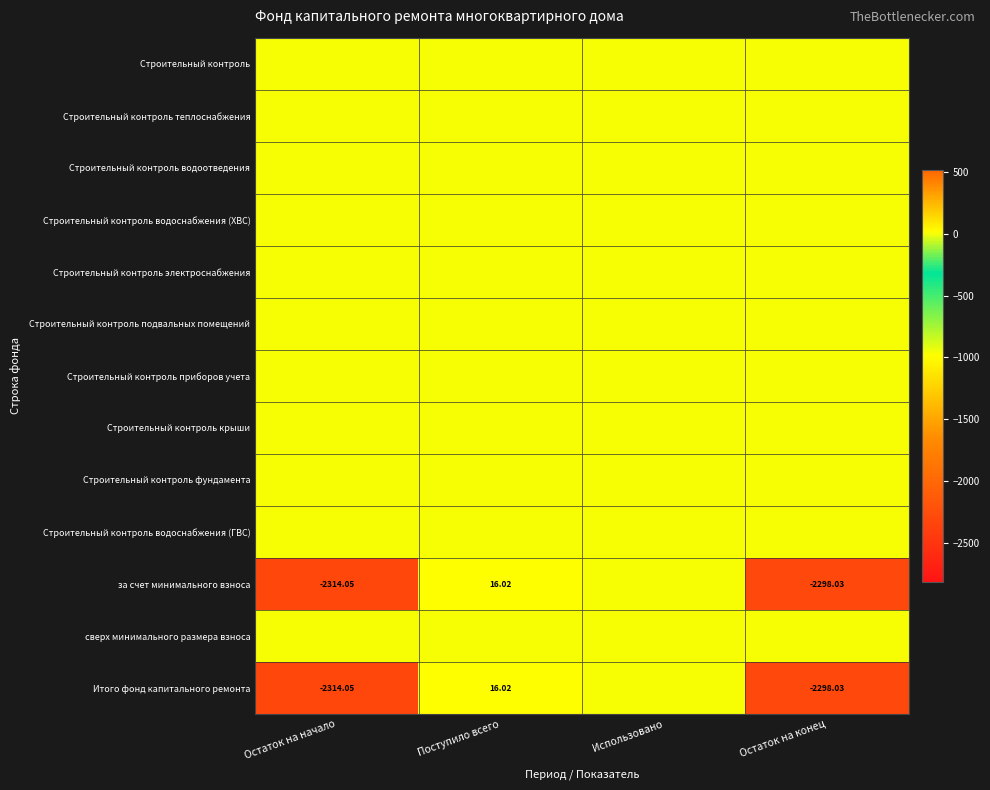

Count the number of categories in the chart.

4